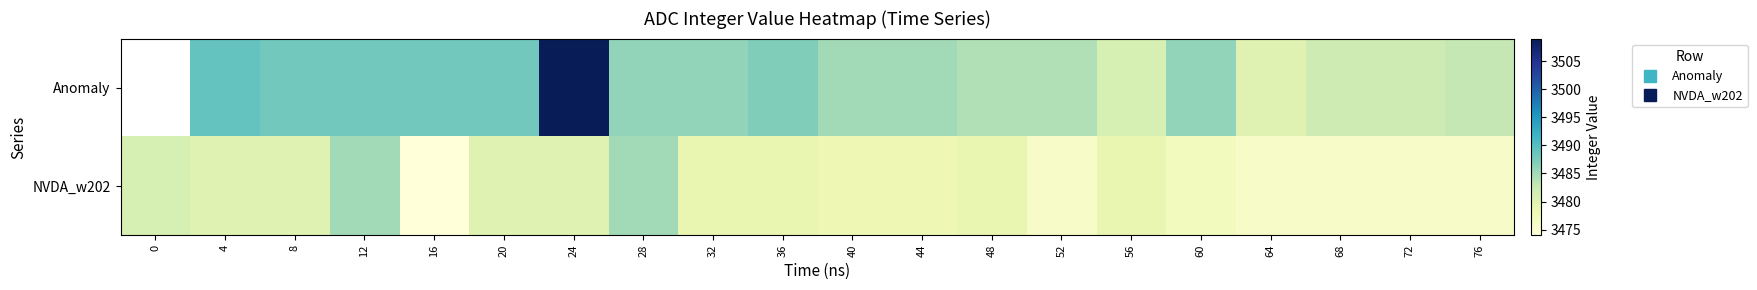

The Anomaly series shows 2210.4 at 40. True or false?

False